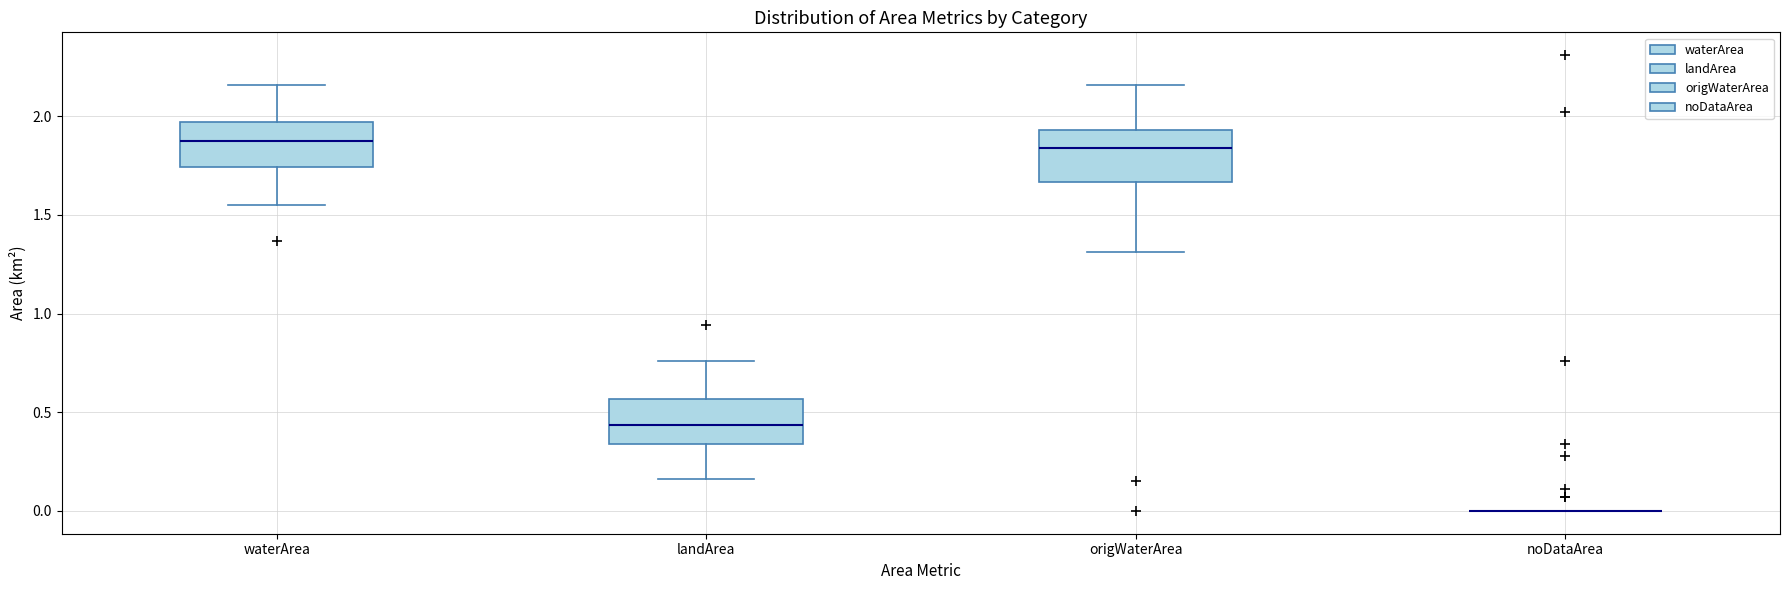

Reading left to right, transcribe this box plot: for each box, give where its median line is, the range the box spans, and where its two whiskers end, as read against the y-axis. The values are not printed on the chart, so give them approximately, as read against the axis.

waterArea: median 1.90, box 1.75 to 1.95, whiskers 1.55 to 2.15
landArea: median 0.45, box 0.35 to 0.55, whiskers 0.15 to 0.75
origWaterArea: median 1.85, box 1.65 to 1.95, whiskers 1.30 to 2.15
noDataArea: box collapsed to a line at 0.00, whiskers 0.00 to 0.00